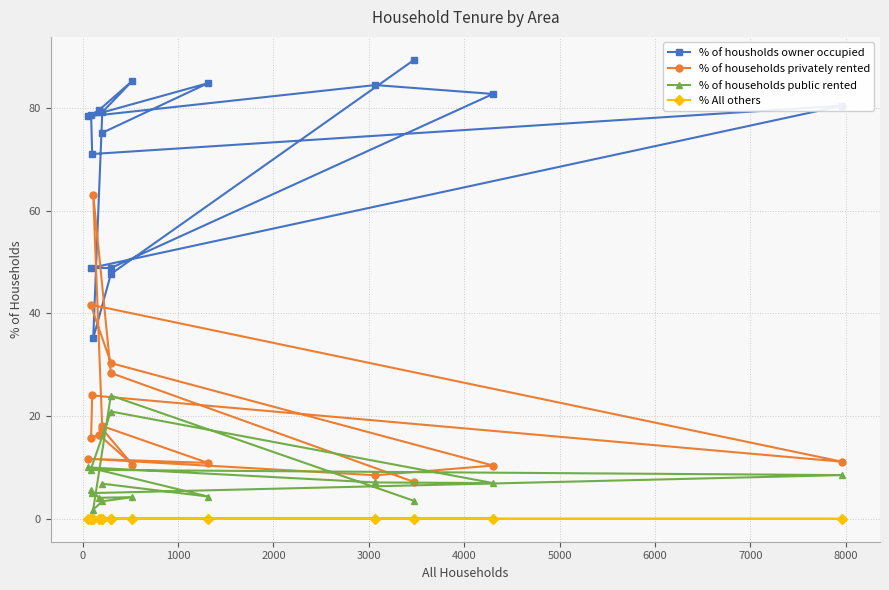

List the series in order of their peak value, highest first.

% of housholds owner occupied, % of households privately rented, % of households public rented, % All others